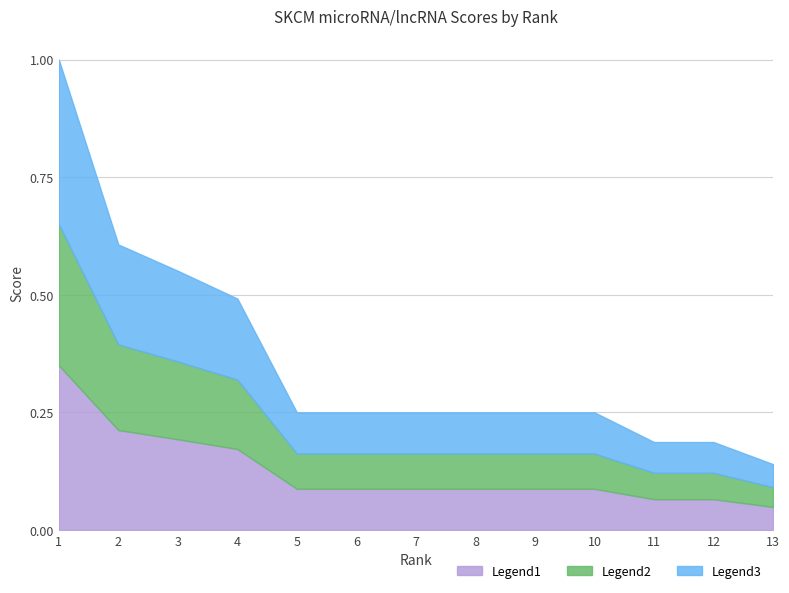

What is the change in value from 2 to 10?

-0.1